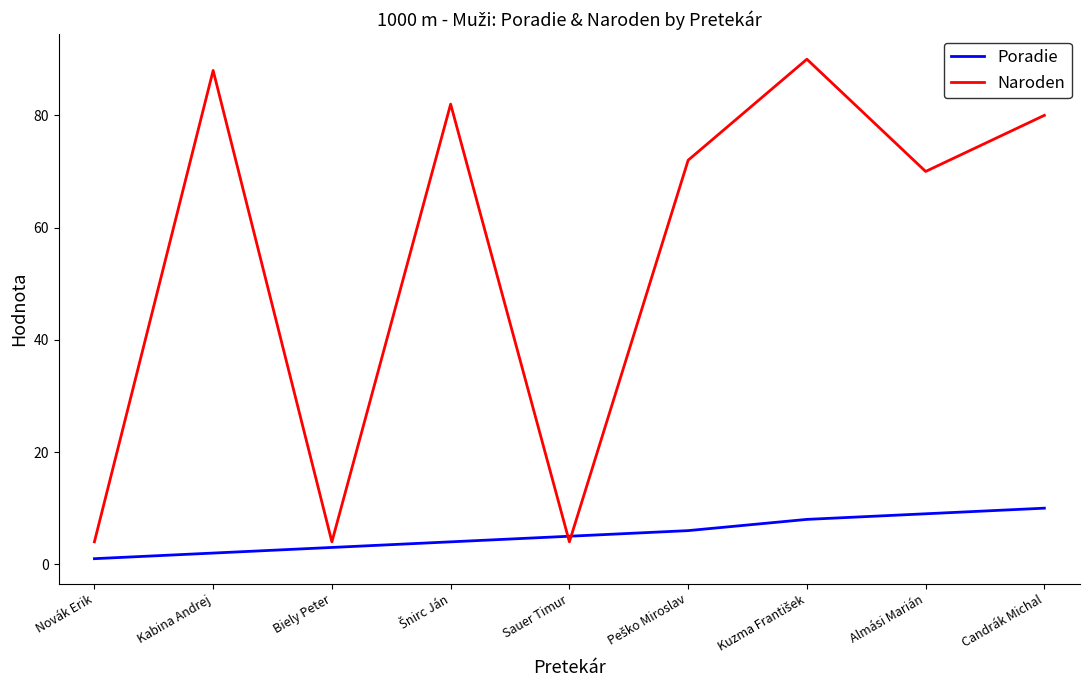

Between Kabina Andrej and Sauer Timur, which series saw the biggest shift?

Naroden